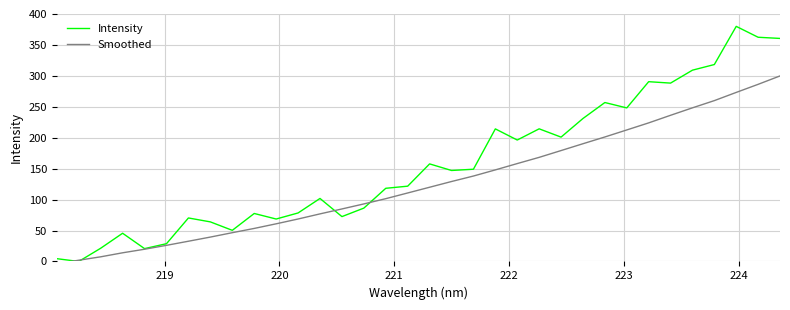

What is the maximum value shown in the chart?

380.0